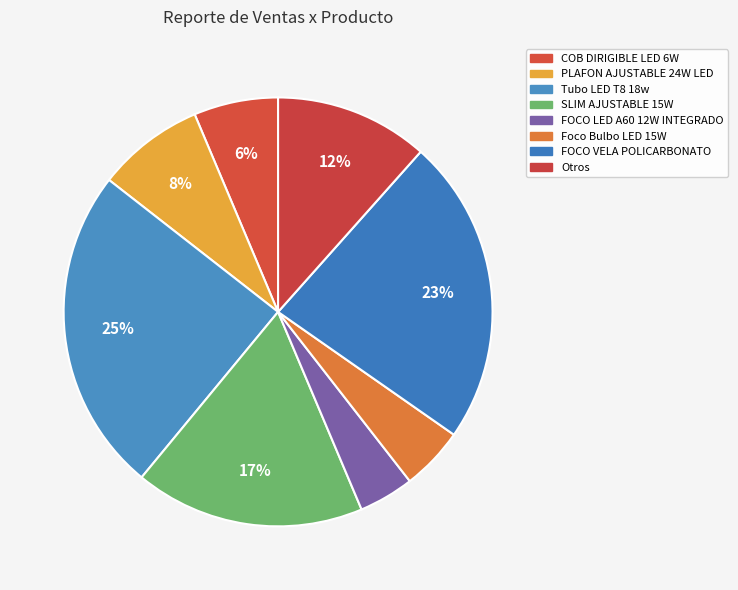

Count the number of slices in the pie.

8